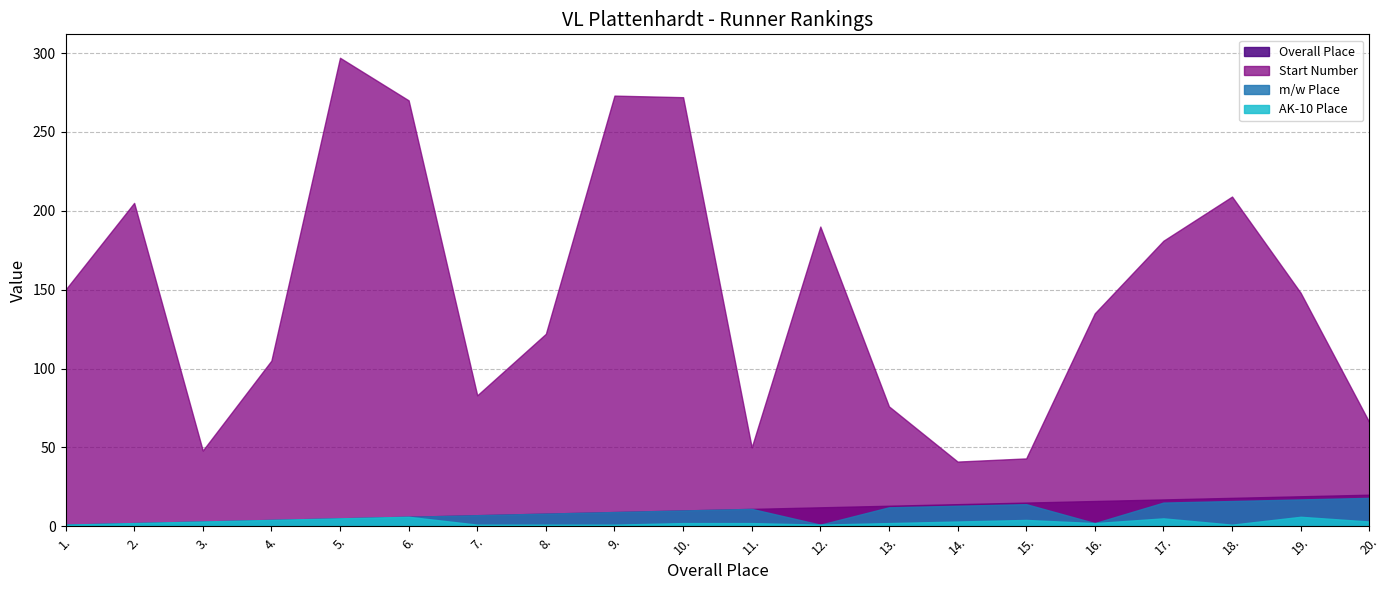

Reading left to right, extract all data points from this chart.

Overall Place: 1.=1	2.=2	3.=3	4.=4	5.=5	6.=6	7.=7	8.=8	9.=9	10.=10	11.=11	12.=12	13.=13	14.=14	15.=15	16.=16	17.=17	18.=18	19.=19	20.=20
Start Number: 1.=150	2.=205	3.=48	4.=105	5.=297	6.=270	7.=83	8.=122	9.=273	10.=272	11.=50	12.=190	13.=76	14.=41	15.=43	16.=135	17.=181	18.=209	19.=148	20.=66
m/w Place: 1.=1	2.=2	3.=3	4.=4	5.=5	6.=6	7.=7	8.=8	9.=9	10.=10	11.=11	12.=1	13.=12	14.=13	15.=14	16.=2	17.=15	18.=16	19.=17	20.=18
AK-10 Place: 1.=1	2.=2	3.=3	4.=4	5.=5	6.=6	7.=1	8.=1	9.=1	10.=2	11.=2	12.=1	13.=2	14.=3	15.=4	16.=2	17.=5	18.=1	19.=6	20.=3